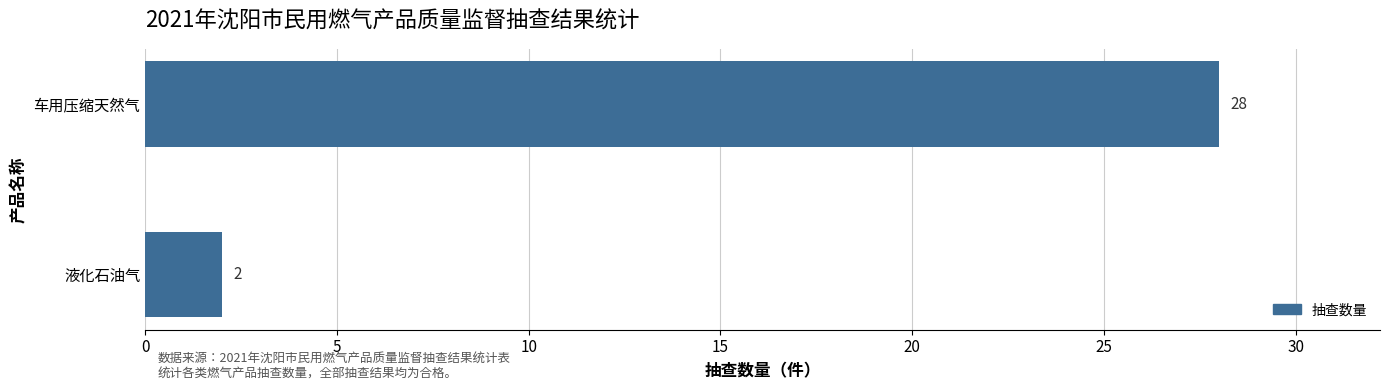

Reading bottom to top, list all the values displayed in this chart.

2	28